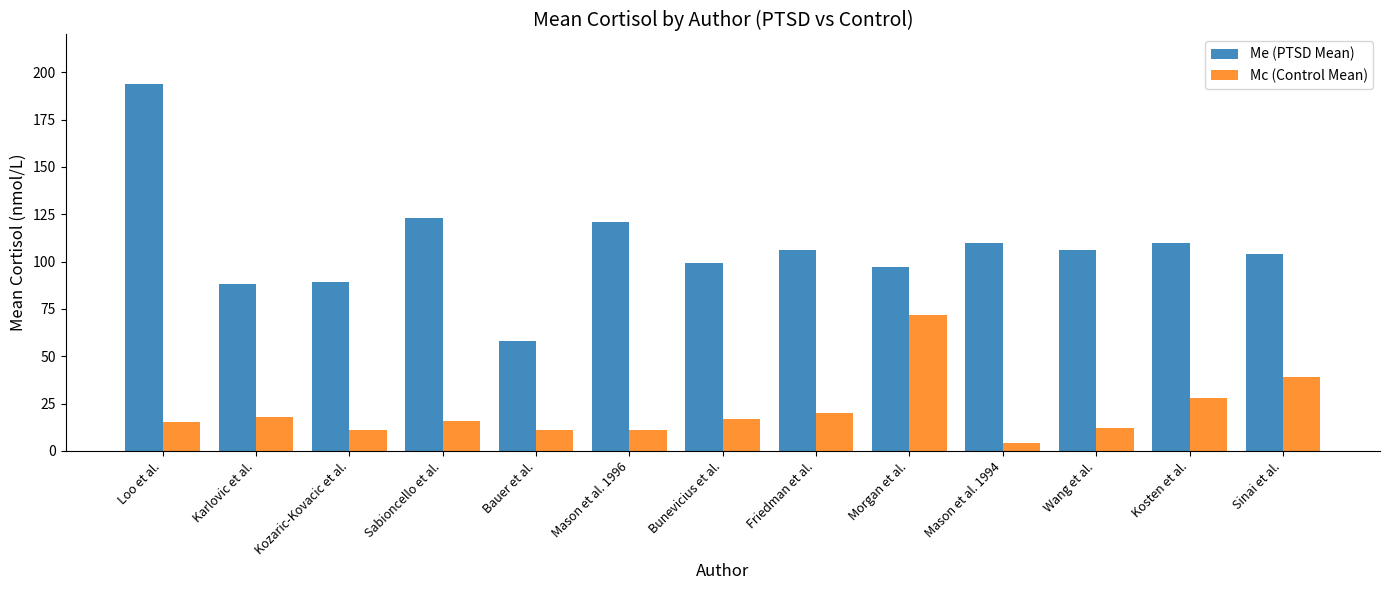

Which series has the largest total across all categories?

Me (PTSD Mean)